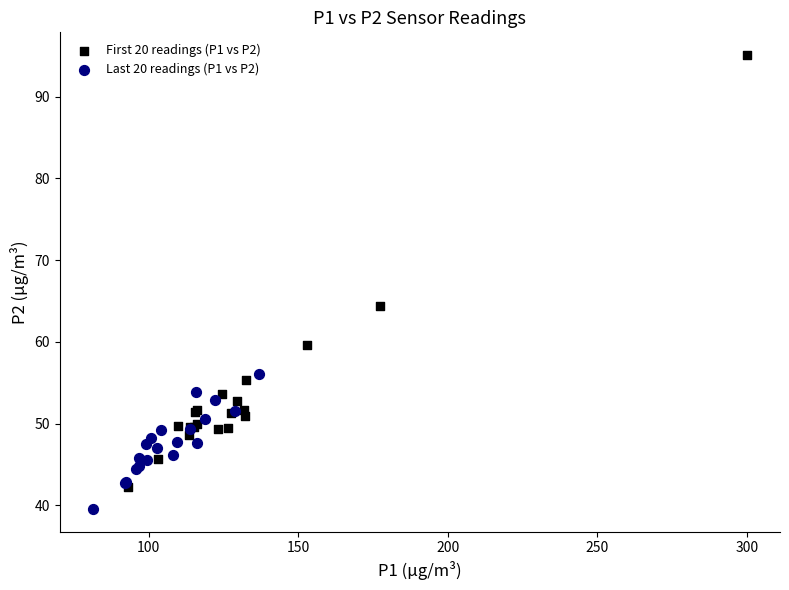

Which series reaches the minimum Y coordinate?

Last 20 readings (P1 vs P2)